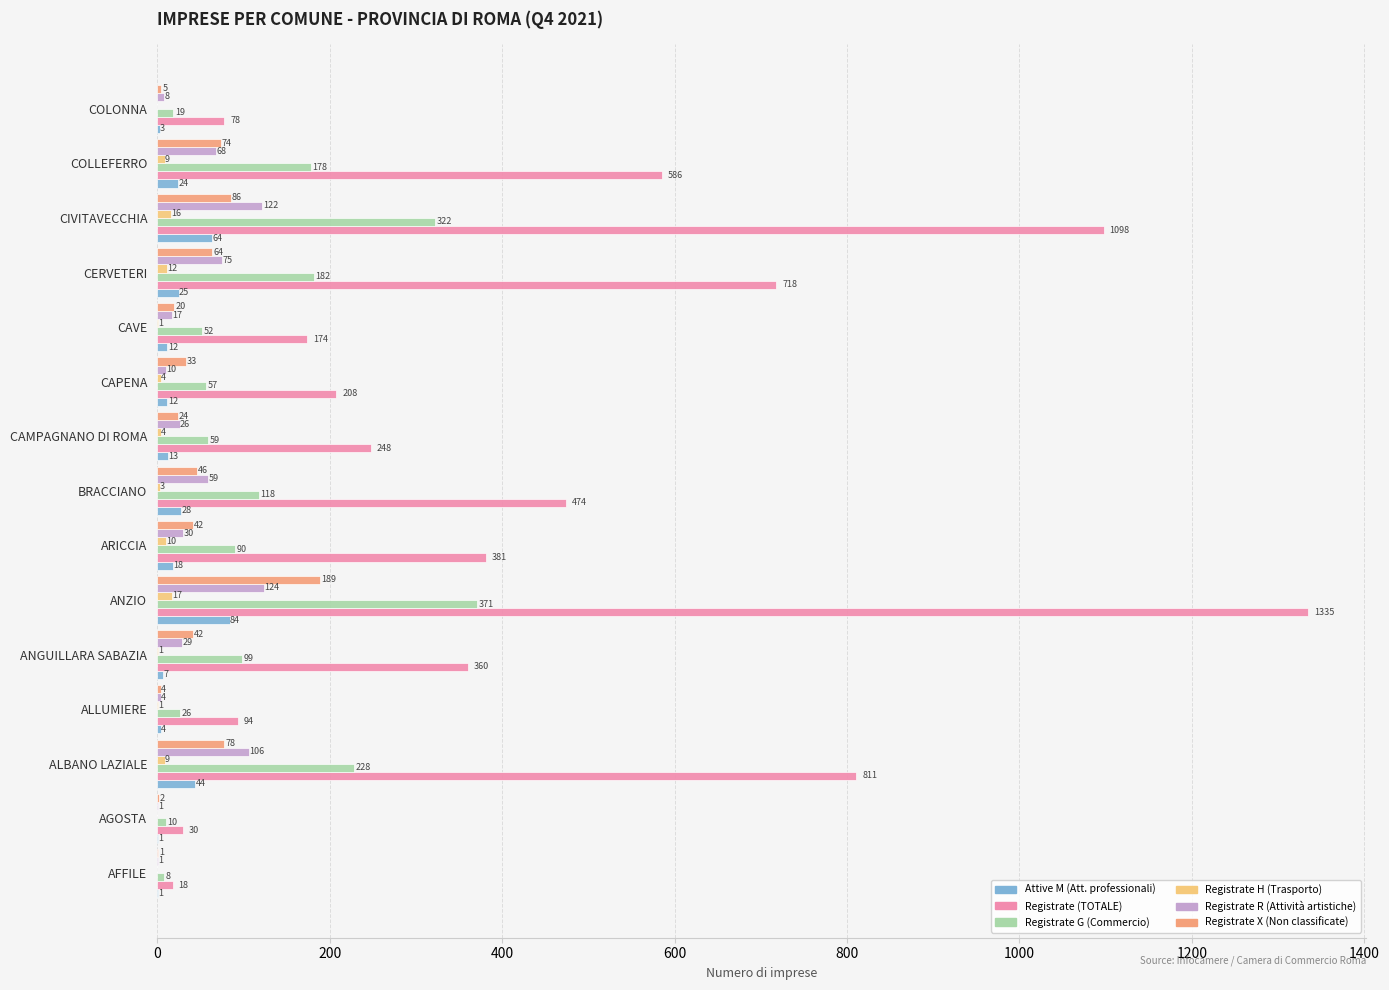

Is the value of Registrate H (Trasporto) at AFFILE greater than the value of Registrate G (Commercio) at CIVITAVECCHIA?

No